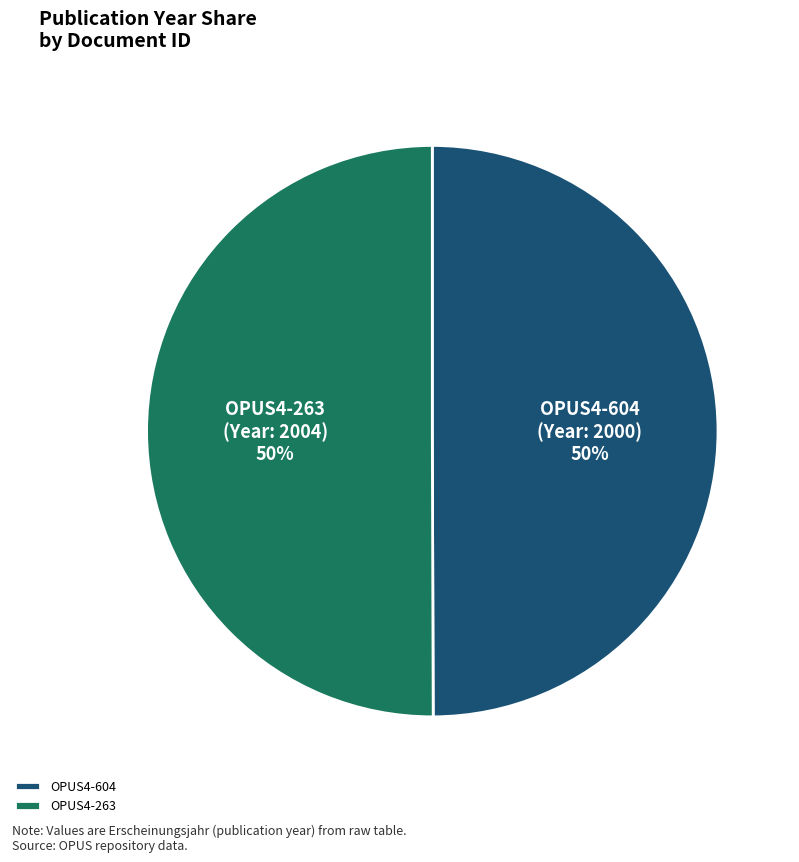

Approximately how many times larger is the value at OPUS4-604 compared to OPUS4-263?

1.0